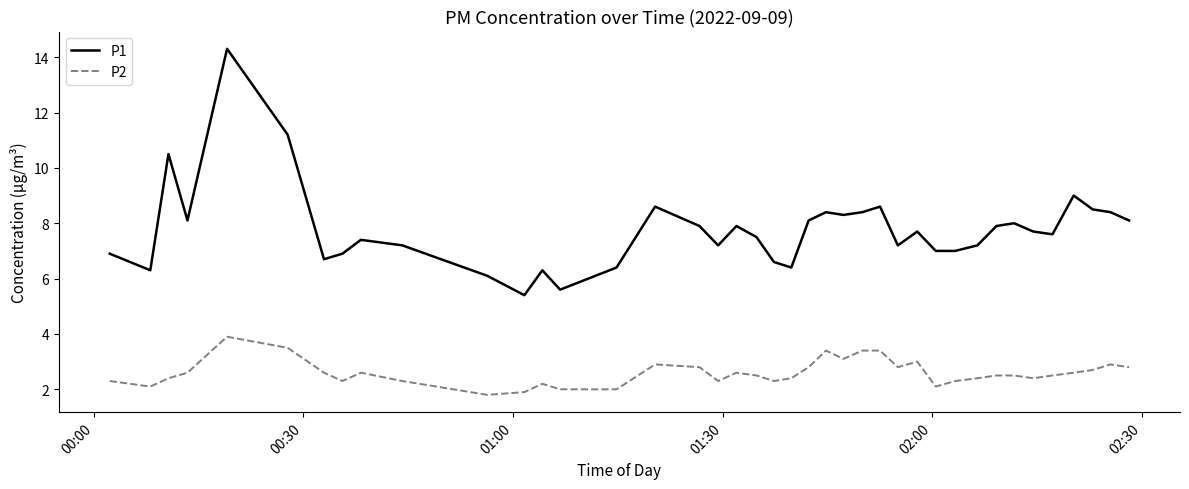

What is the greatest value displayed?

14.3